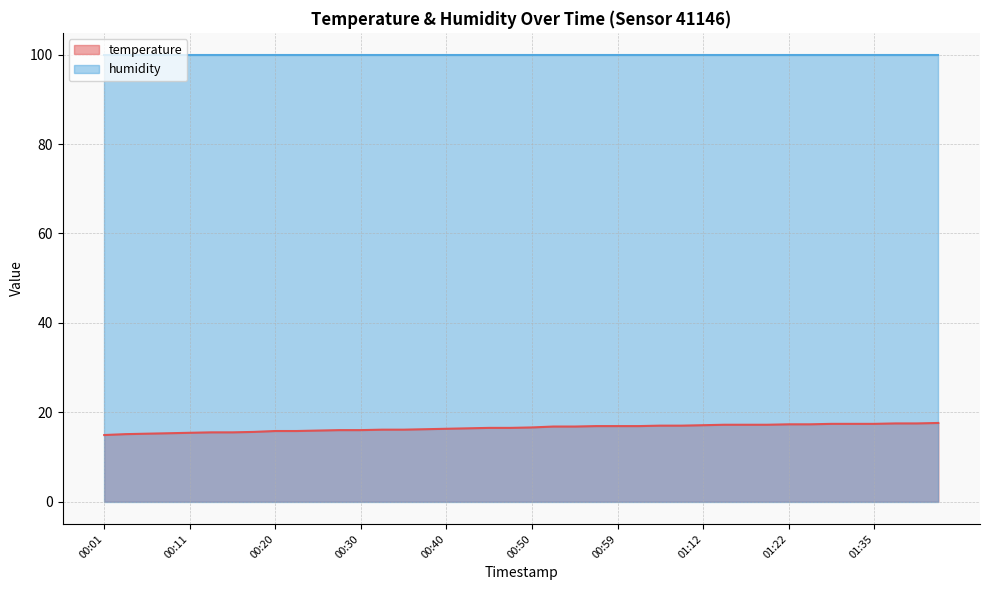

Rank the categories by value from lowest to highest.

00:01, 00:03, 00:06, 00:08, 00:11, 00:13, 00:15, 00:18, 00:20, 00:23, 00:25, 00:28, 00:30, 00:33, 00:35, 00:37, 00:40, 00:42, 00:45, 00:47, 00:50, 00:52, 00:55, 00:57, 00:59, 01:02, 01:04, 01:07, 01:12, 01:15, 01:17, 01:20, 01:22, 01:25, 01:30, 01:33, 01:35, 01:38, 01:40, 01:42